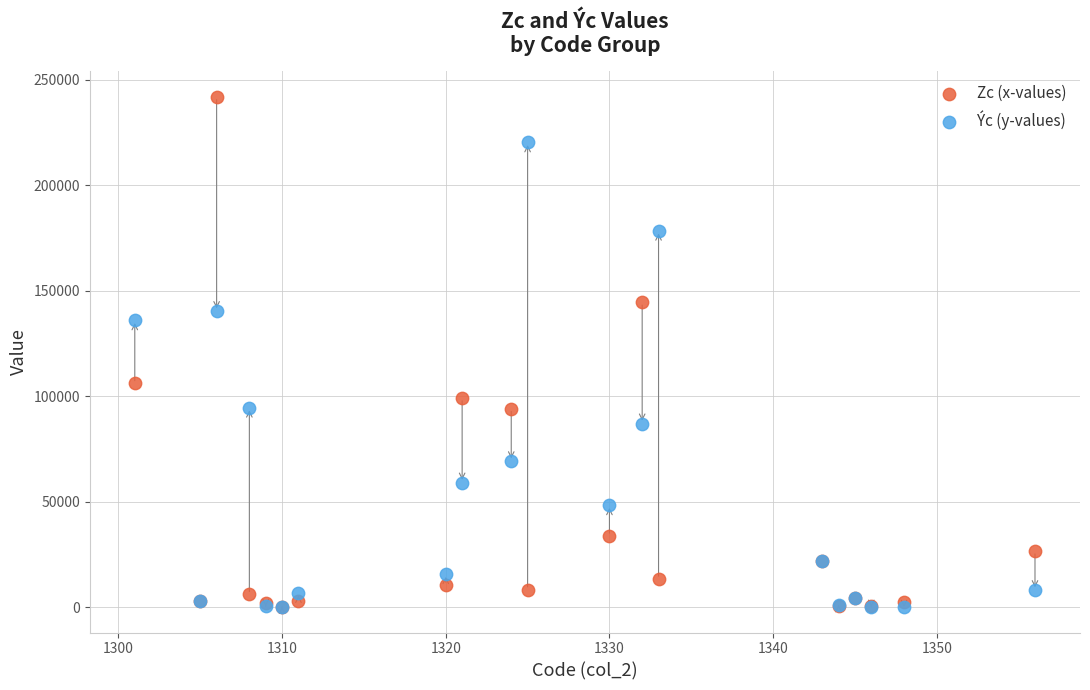

In the Ýc (y-values) series, what Y value is closest to 110200?

94600